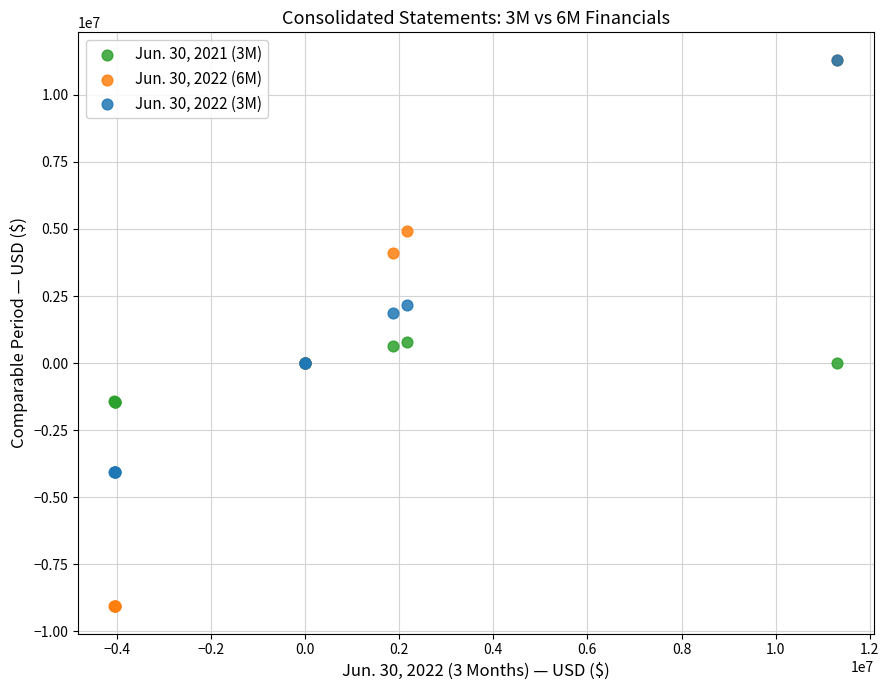

Which series contains the lowest Y value?

Jun. 30, 2022 (6M)